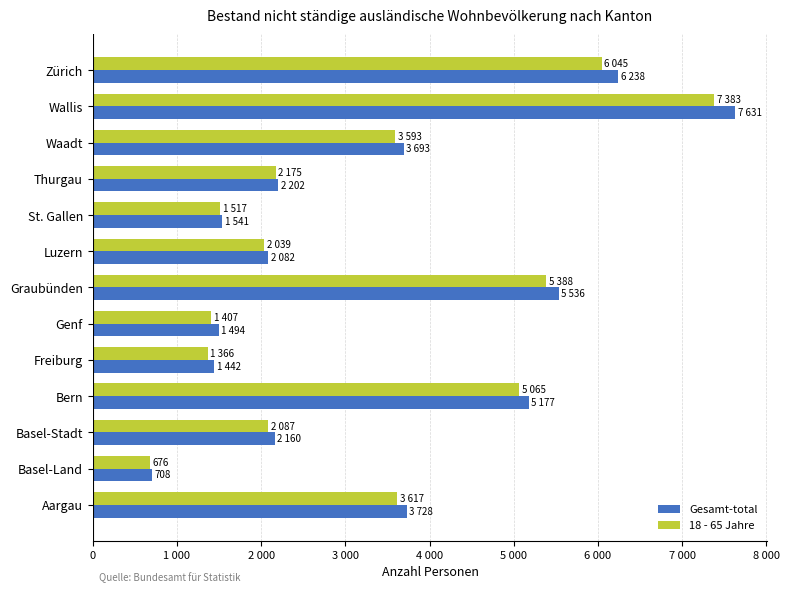

What are all the series names shown in the legend?

Gesamt-total, 18 - 65 Jahre